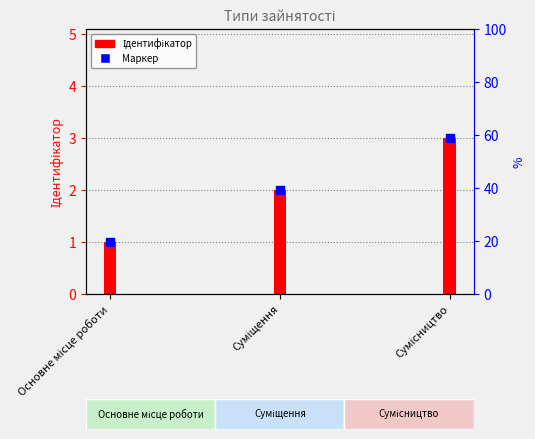

Which series has the widest spread of Y values?

Ідентифікатор